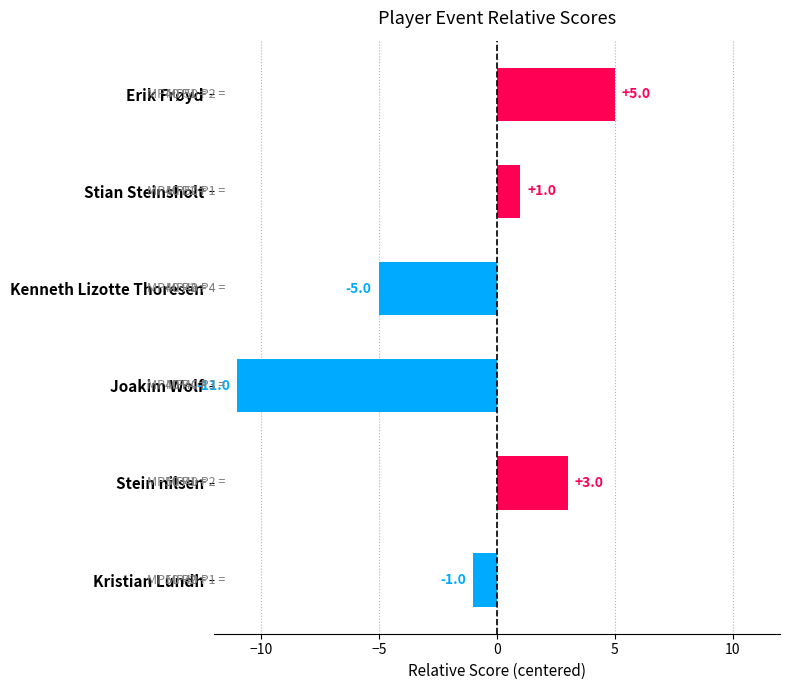

The chart shows a value of -1 at Kristian Lundh. True or false?

True